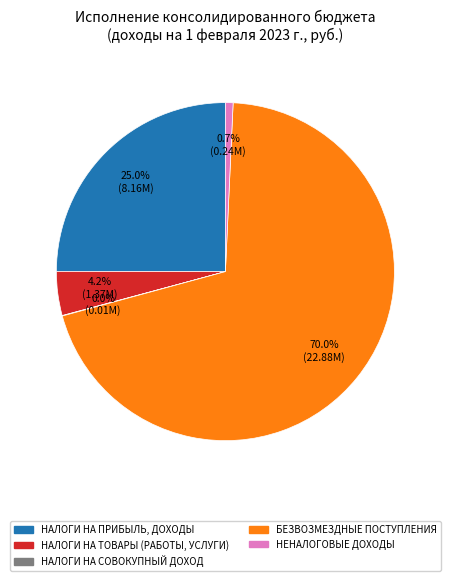

How much of the chart is everything except НАЛОГИ НА ТОВАРЫ (РАБОТЫ, УСЛУГИ)?

95.8%